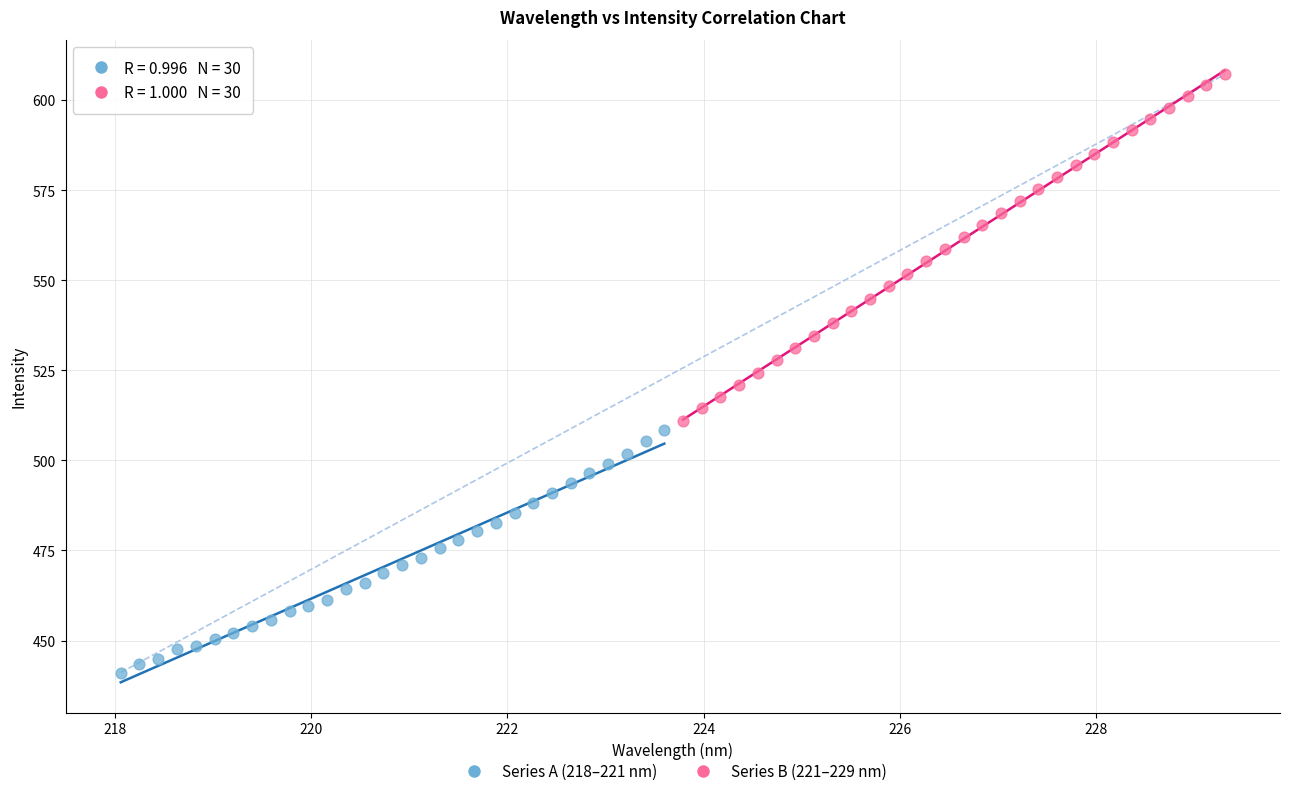

Which series has the largest Y range (max minus min)?

Series B (221–229 nm)